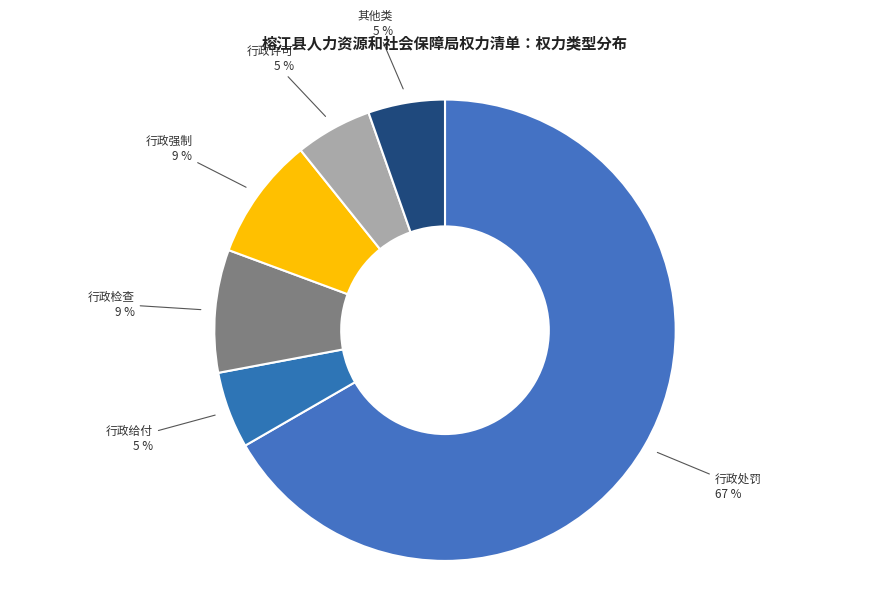

Count the number of slices in the pie.

6